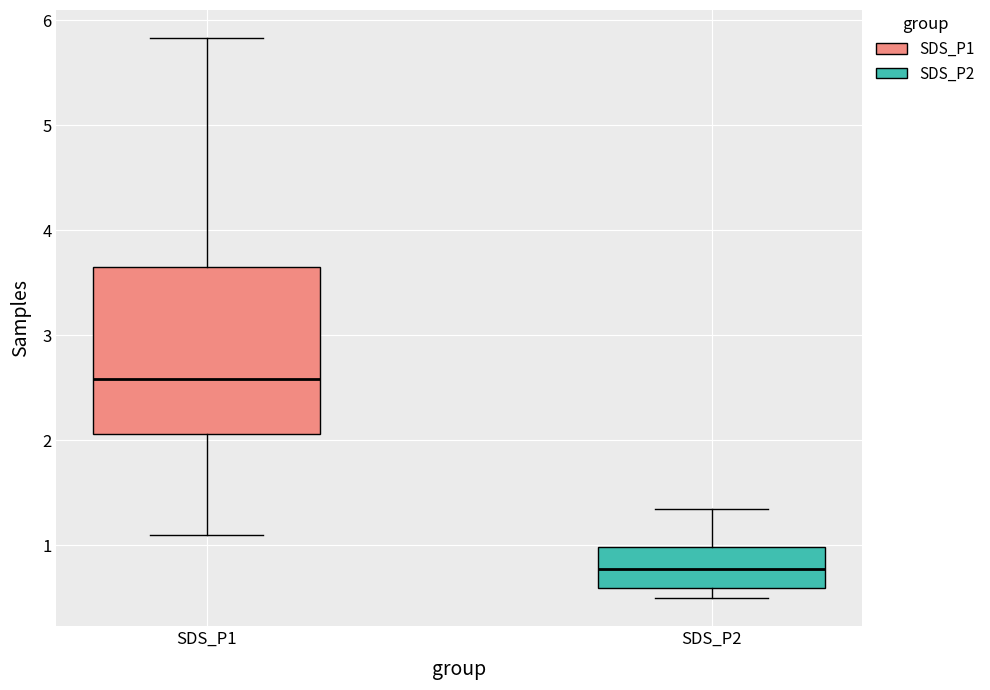

Reading left to right, read every box against the y-axis: the position of its median line, the range the box covers, and the ends of its whiskers. The values are not printed on the chart, so give them approximately, as read against the axis.

SDS_P1: median 2.6, box 2.1 to 3.7, whiskers 1.1 to 5.8
SDS_P2: median 0.8, box 0.6 to 1.0, whiskers 0.5 to 1.4